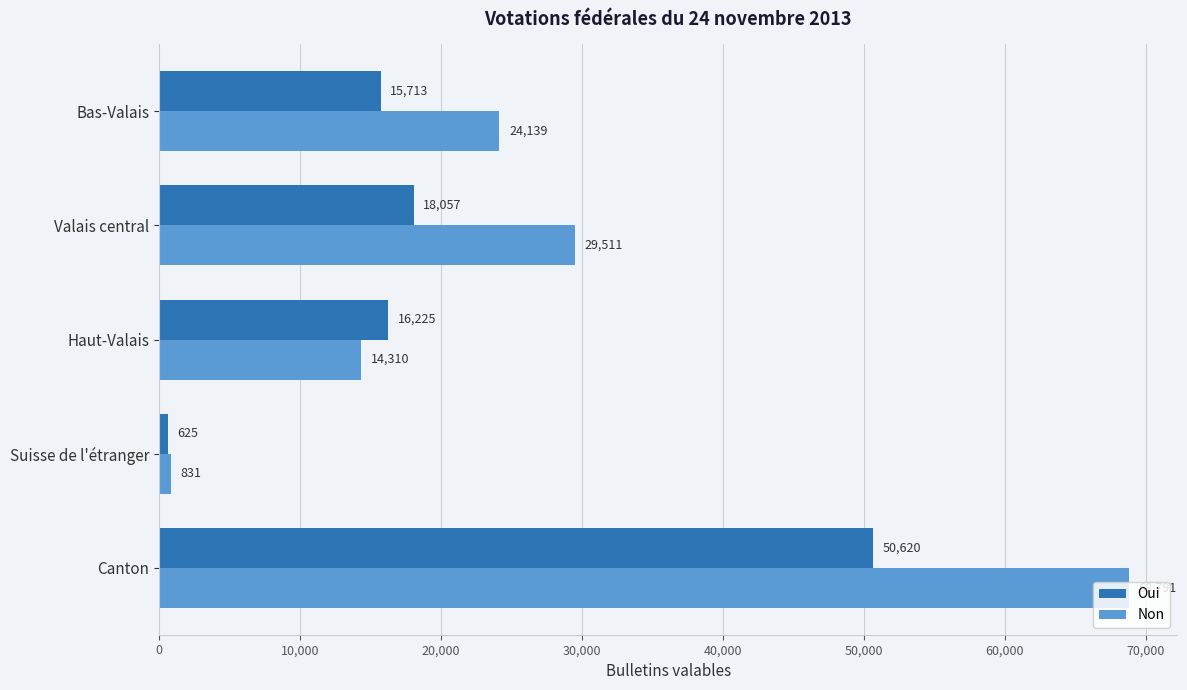

Which series has the largest range (max minus min)?

Non